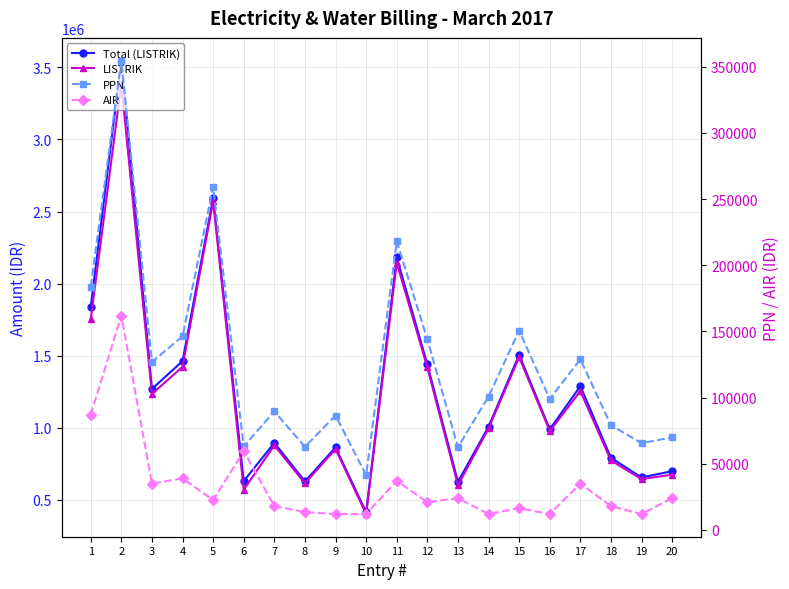

True or false: AIR and Total (LISTRIK) cross at least once.

False